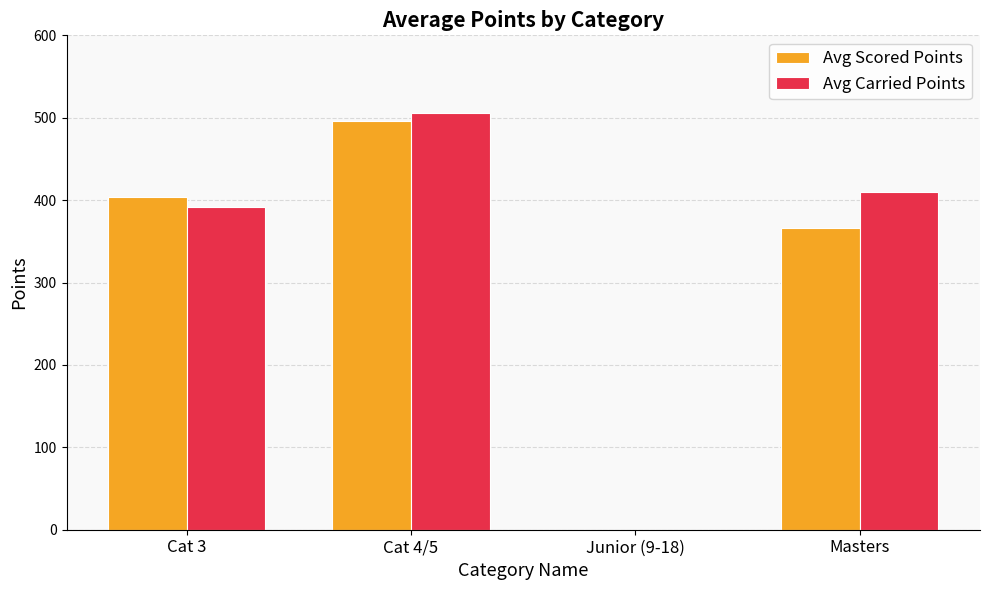

Which series changed the most between Cat 3 and Cat 4/5?

Avg Carried Points